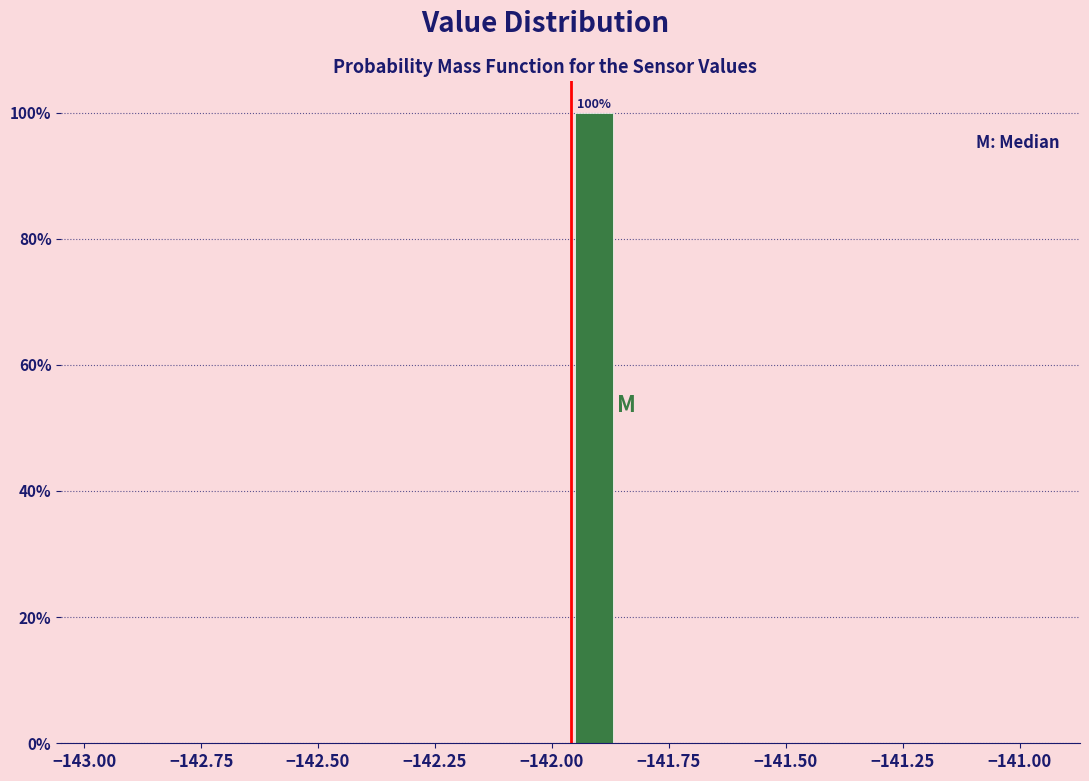

Around what value on the x-axis is the tallest bar? Give the approximate position of its centre, as read against the axis.

-141.90